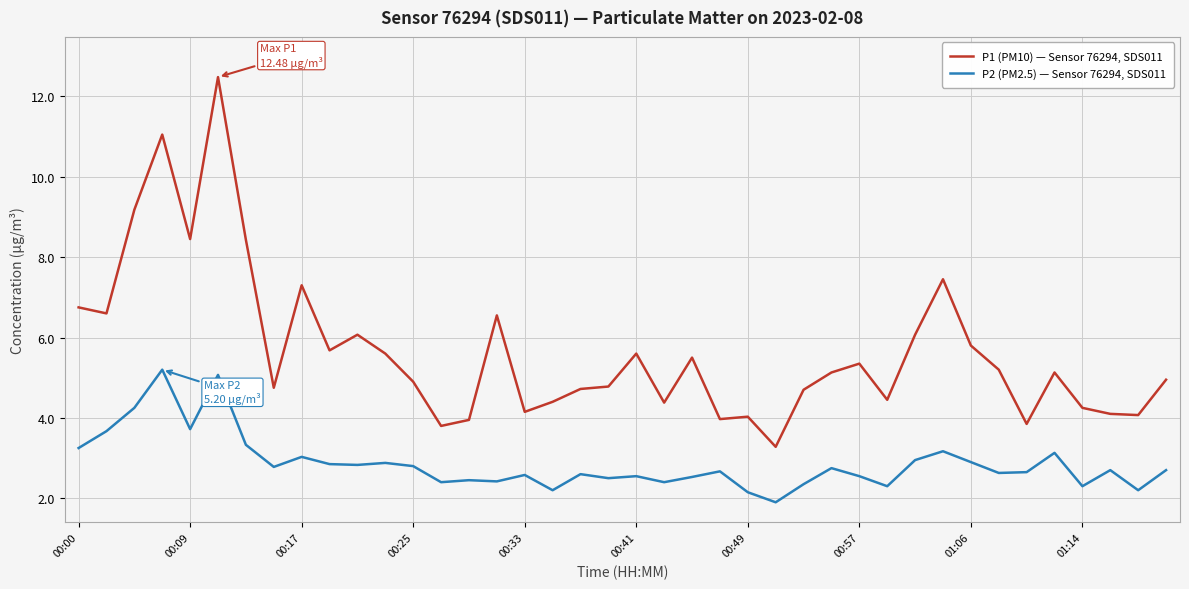

True or false: P2 (PM2.5) — Sensor 76294, SDS011 and P1 (PM10) — Sensor 76294, SDS011 cross at least once.

False